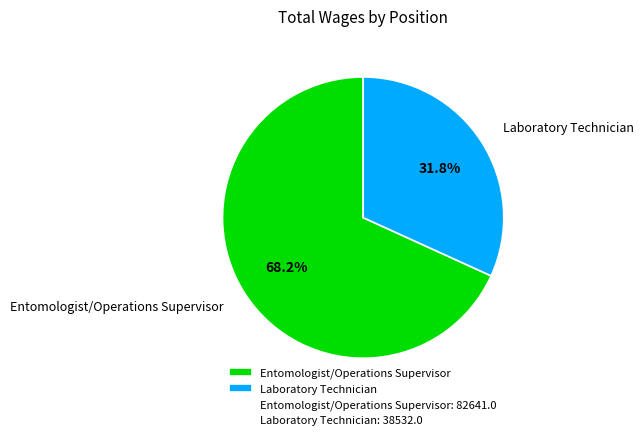

To the nearest percent, what is the difference between the largest and smallest slice percentages?

36%